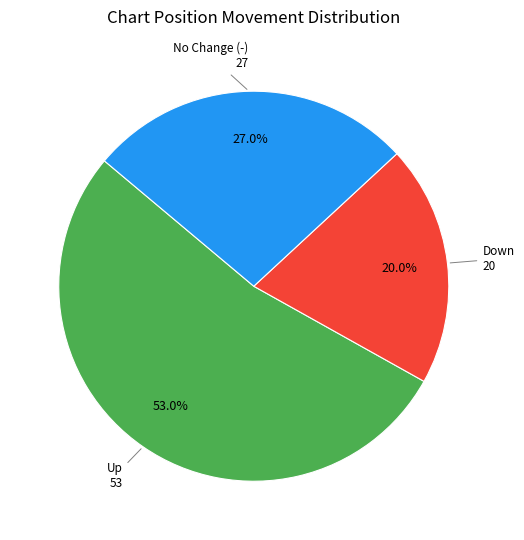

Is there any slice that represents more than half of the pie?

Yes